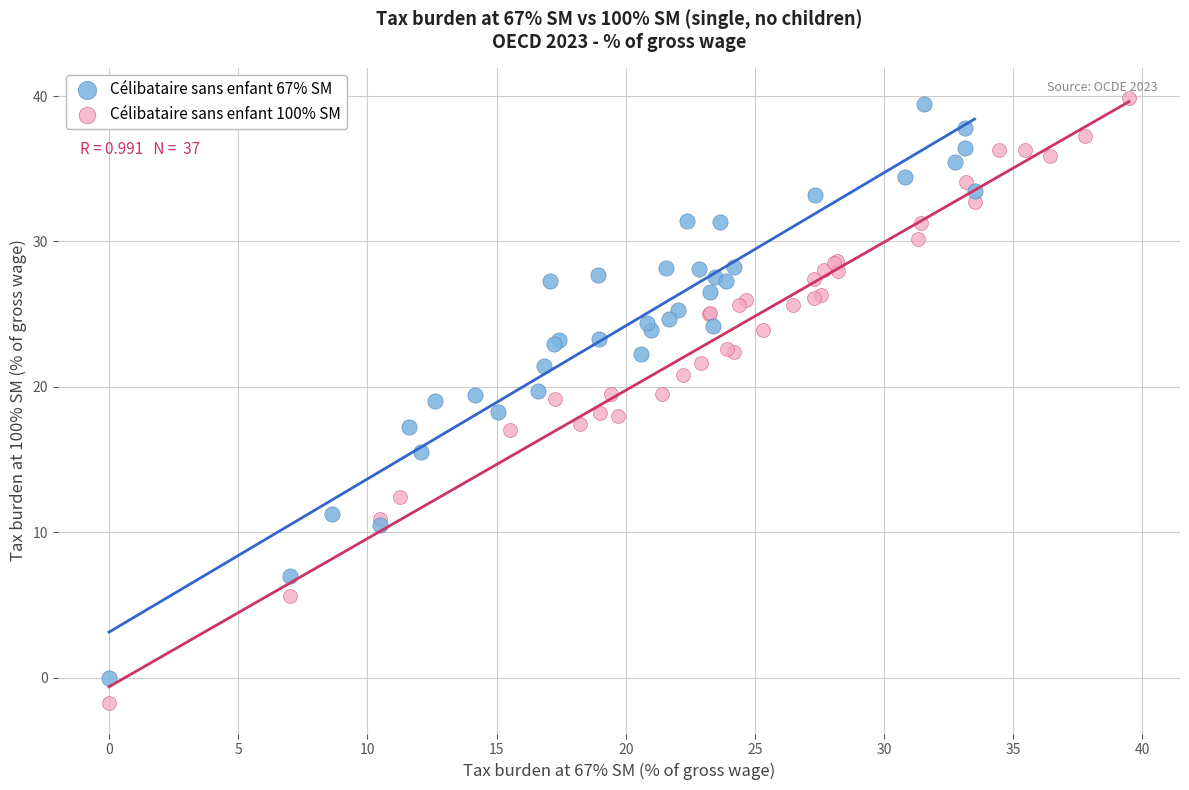

Which series contains the highest Y value?

Célibataire sans enfant 100% SM